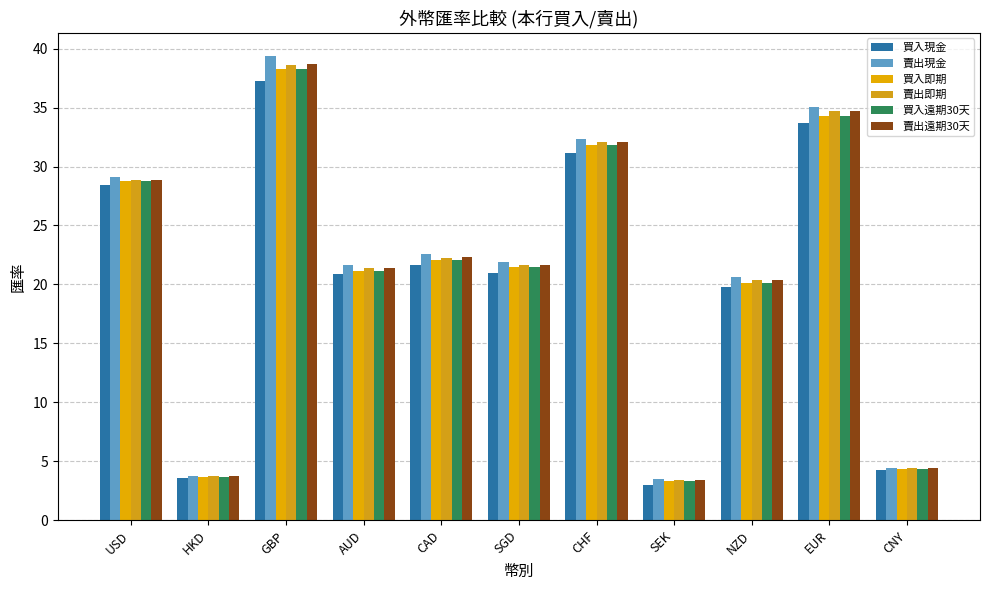

Reading left to right, what are all the values shown in this chart?

買入現金: USD=28.4	HKD=3.6	GBP=37.2	AUD=20.9	CAD=21.7	SGD=21.0	CHF=31.1	SEK=3.0	NZD=19.8	EUR=33.7	CNY=4.3
賣出現金: USD=29.1	HKD=3.8	GBP=39.4	AUD=21.7	CAD=22.6	SGD=21.9	CHF=32.3	SEK=3.5	NZD=20.6	EUR=35.0	CNY=4.4
買入即期: USD=28.8	HKD=3.7	GBP=38.2	AUD=21.2	CAD=22.1	SGD=21.5	CHF=31.8	SEK=3.4	NZD=20.1	EUR=34.3	CNY=4.4
賣出即期: USD=28.9	HKD=3.7	GBP=38.6	AUD=21.4	CAD=22.3	SGD=21.6	CHF=32.0	SEK=3.5	NZD=20.3	EUR=34.7	CNY=4.4
買入遠期30天: USD=28.7	HKD=3.7	GBP=38.3	AUD=21.2	CAD=22.1	SGD=21.4	CHF=31.8	SEK=3.4	NZD=20.1	EUR=34.3	CNY=4.3
賣出遠期30天: USD=28.9	HKD=3.7	GBP=38.7	AUD=21.4	CAD=22.3	SGD=21.6	CHF=32.1	SEK=3.5	NZD=20.3	EUR=34.7	CNY=4.4